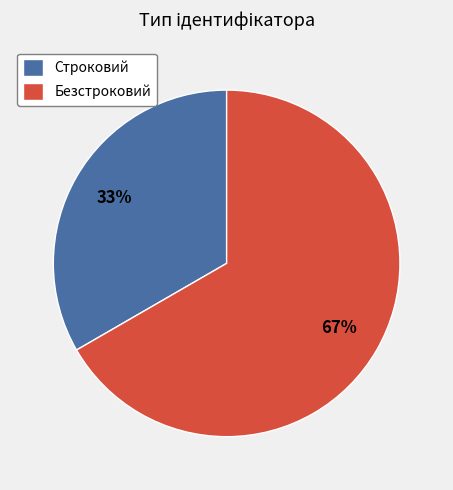

Which category has the biggest portion of the pie?

Безстроковий